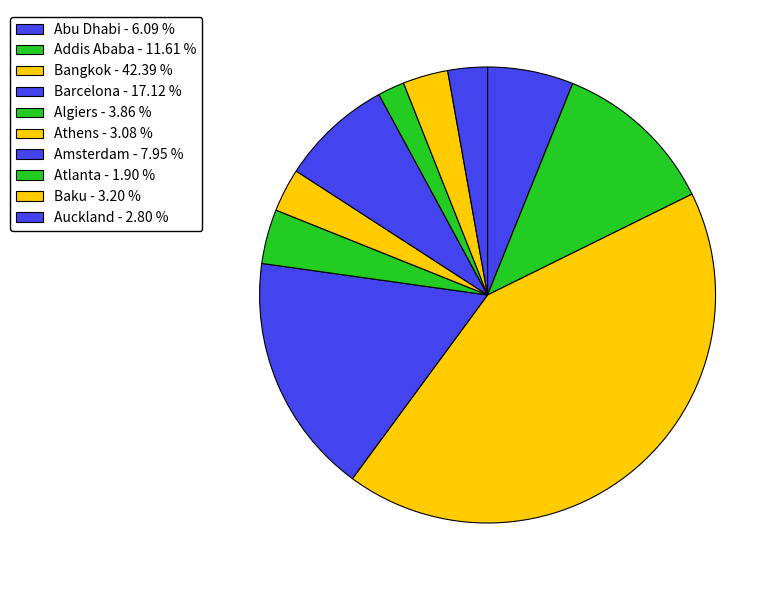

Rank the categories by value from lowest to highest.

Atlanta, Auckland, Athens, Baku, Algiers, Abu Dhabi, Amsterdam, Addis Ababa, Barcelona, Bangkok